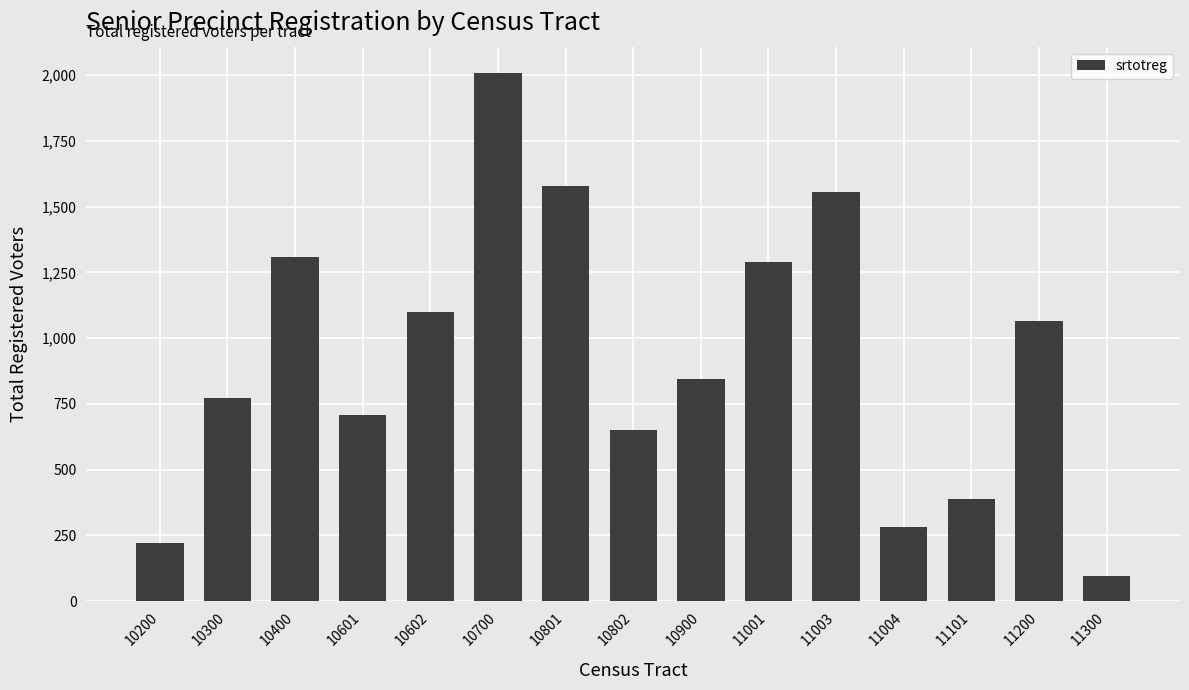

At which category does the chart reach its peak across all series?

10700